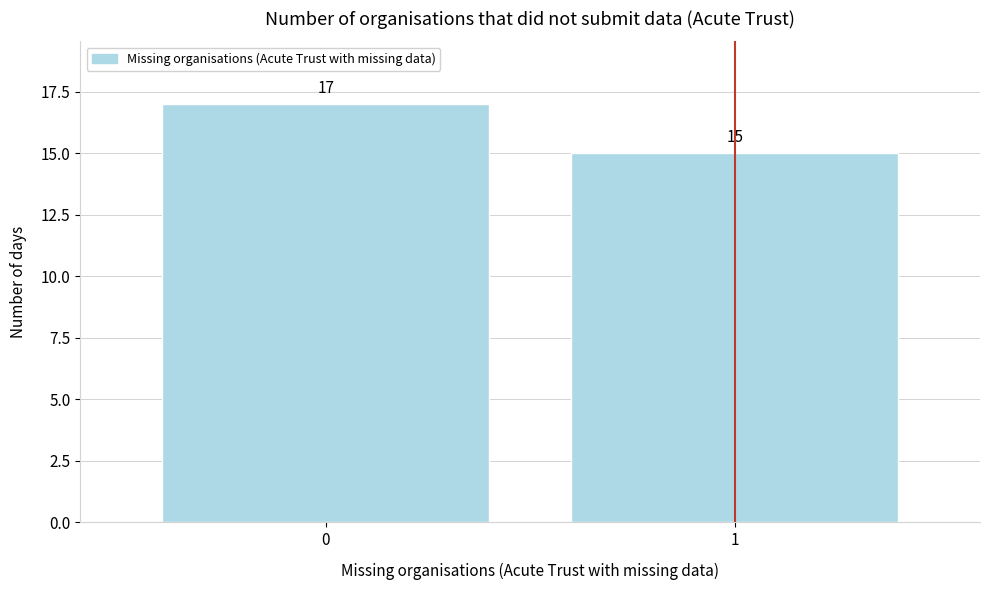

Reading left to right, list all the values displayed in this chart.

0=17	1=15